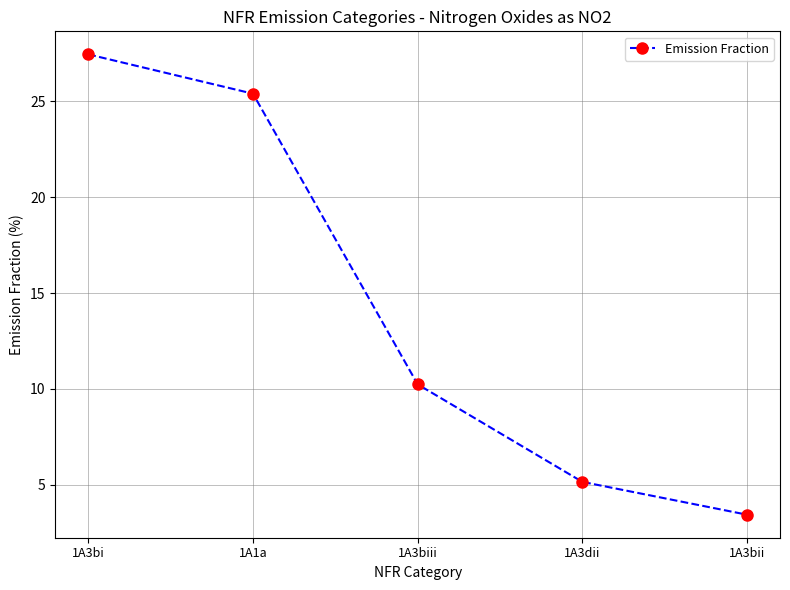

What is the smallest value displayed?

3.4